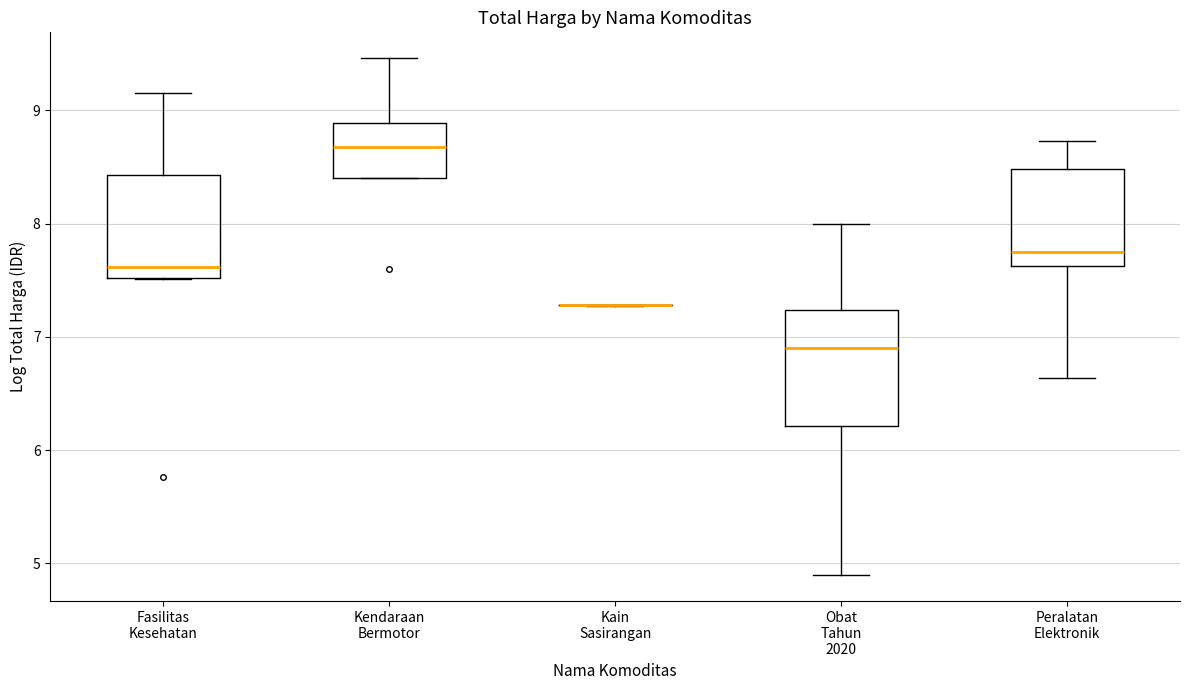

Reading left to right, read every box against the y-axis: the position of its median line, the range the box covers, and the ends of its whiskers. The values are not printed on the chart, so give them approximately, as read against the axis.

Fasilitas Kesehatan: median 7.6, box 7.5 to 8.4, whiskers 7.5 to 9.2
Kendaraan Bermotor: median 8.7, box 8.4 to 8.9, whiskers 8.4 to 9.5
Kain Sasirangan: box collapsed to a line at 7.3, whiskers 7.3 to 7.3
Obat Tahun 2020: median 6.9, box 6.2 to 7.2, whiskers 4.9 to 8.0
Peralatan Elektronik: median 7.7, box 7.6 to 8.5, whiskers 6.6 to 8.7